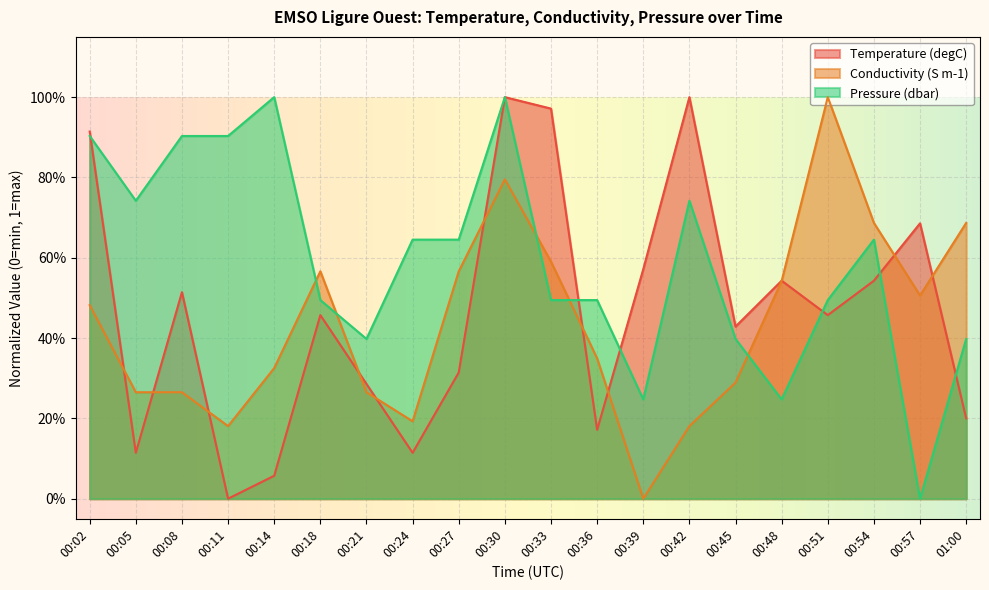

Reading left to right, what are all the values shown in this chart?

Temperature (degC): 0.9	0.1	0.5	0.0	0.1	0.5	0.3	0.1	0.3	1.0	1.0	0.2	0.6	1.0	0.4	0.5	0.5	0.5	0.7	0.2
Conductivity (S m-1): 0.5	0.3	0.3	0.2	0.3	0.6	0.3	0.2	0.6	0.8	0.6	0.3	0.0	0.2	0.3	0.5	1.0	0.7	0.5	0.7
Pressure (dbar): 0.9	0.7	0.9	0.9	1.0	0.5	0.4	0.6	0.6	1.0	0.5	0.5	0.2	0.7	0.4	0.2	0.5	0.6	0.0	0.4